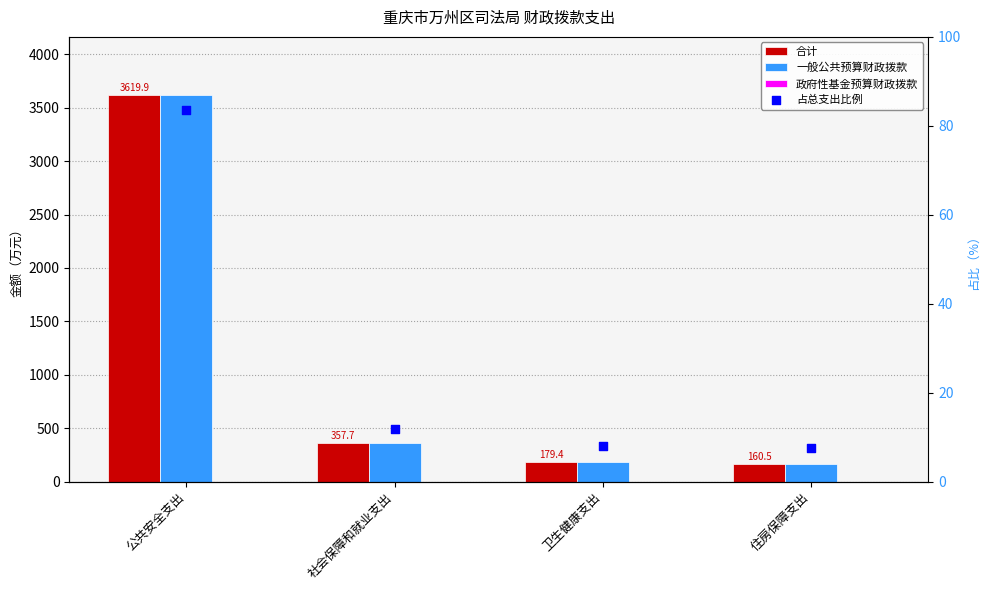

Which series contains the highest Y value?

合计